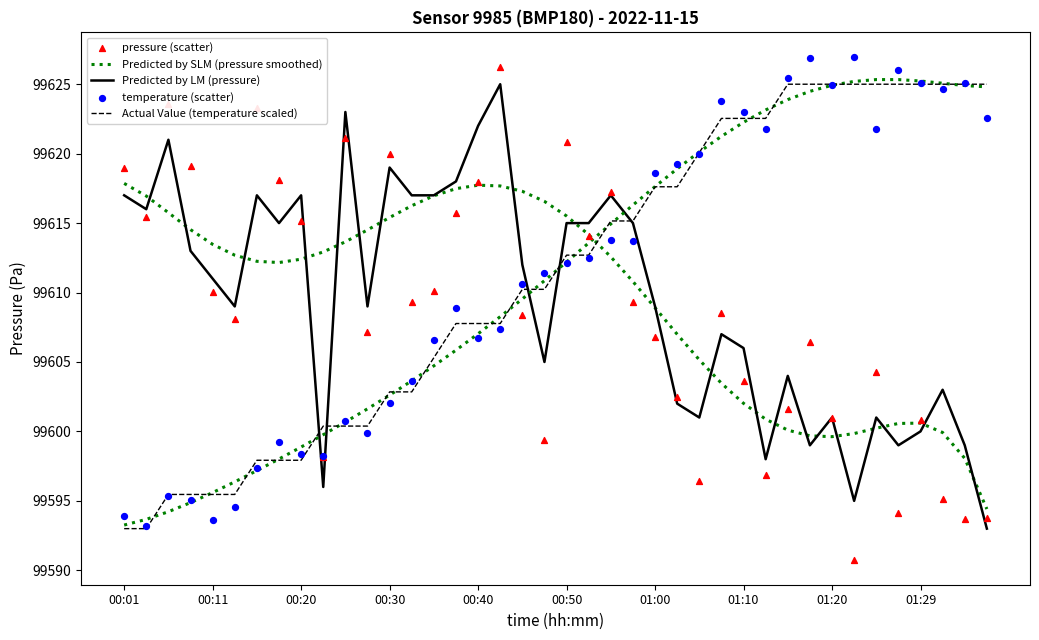

At how many categories does at least one series exceed 99611?

40